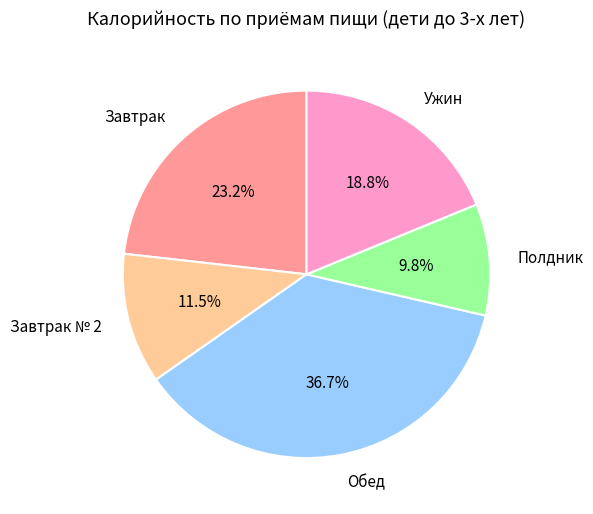

How much of the chart is everything except Обед?

63.3%